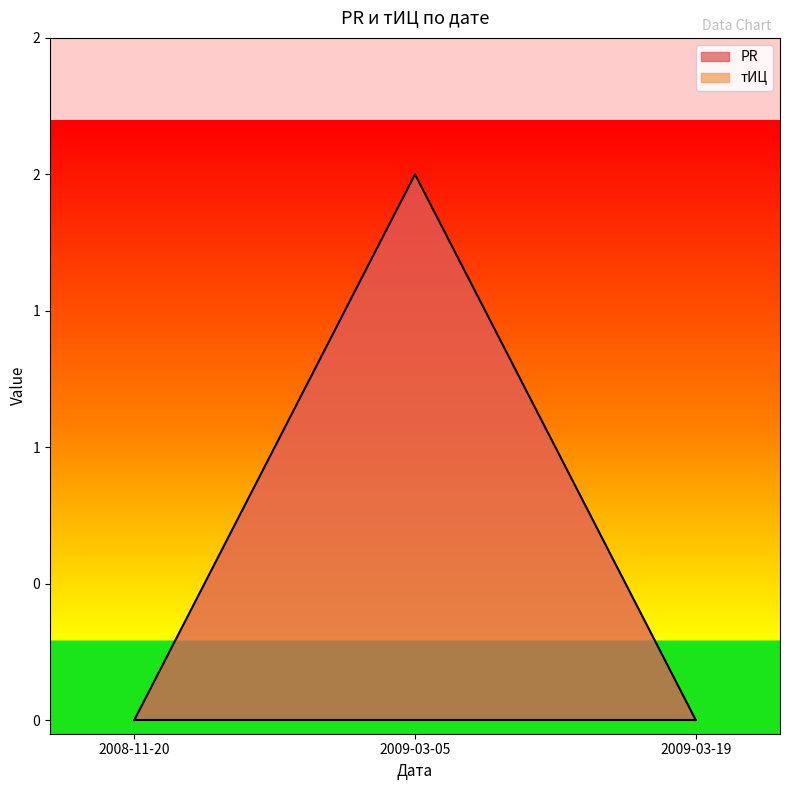

What is the maximum value shown in the chart?

2